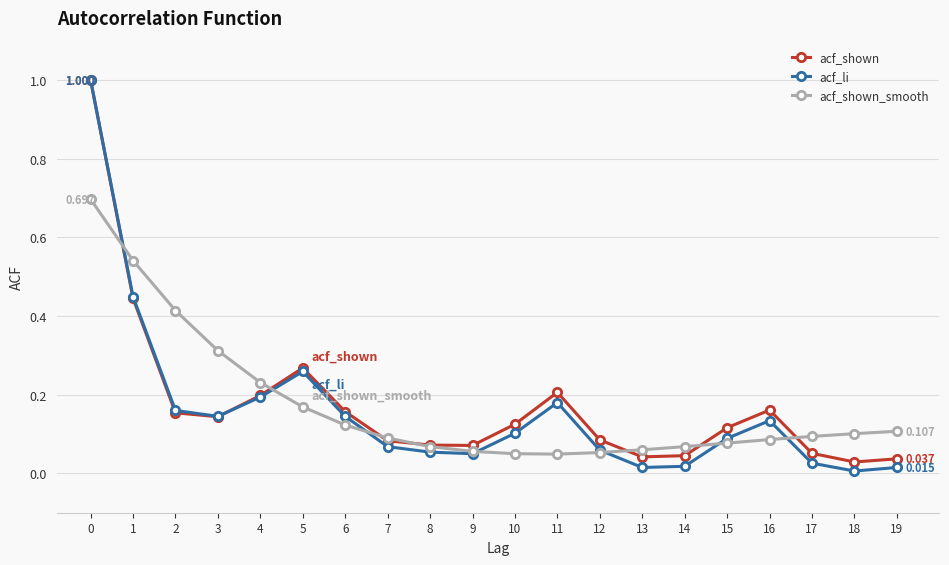

Which series has the widest spread of values?

acf_li